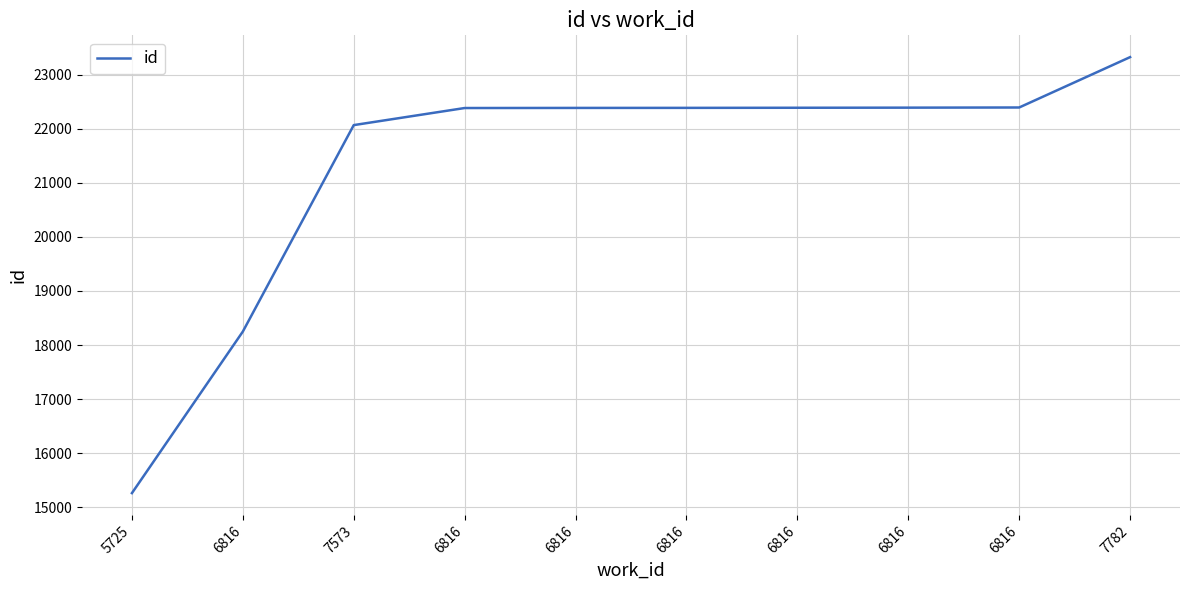

Does the chart display data point markers on the line(s)?

No